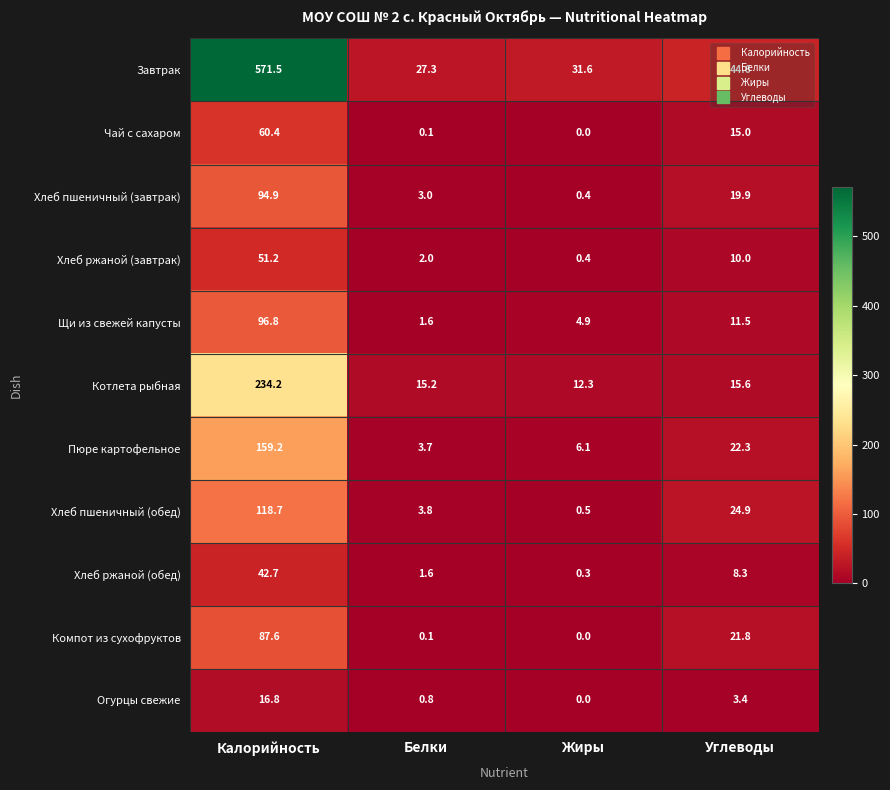

List the series in order of their peak value, highest first.

Завтрак, Котлета рыбная, Пюре картофельное, Хлеб пшеничный (обед), Щи из свежей капусты, Хлеб пшеничный (завтрак), Компот из сухофруктов, Чай с сахаром, Хлеб ржаной (завтрак), Хлеб ржаной (обед), Огурцы свежие